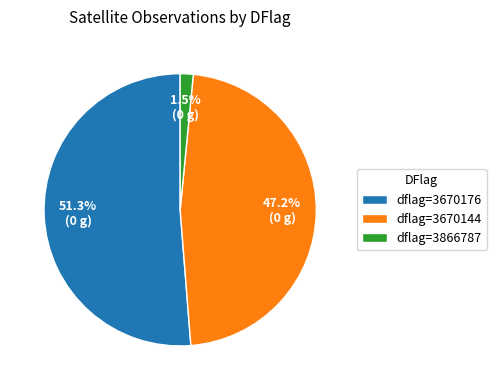

Is dflag=3670144 the majority of the pie?

No